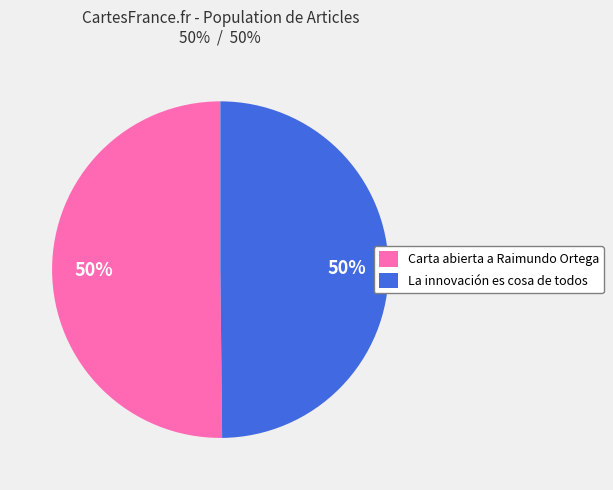

To the nearest percent, what portion does Carta abierta a Raimundo Ortega represent?

50%